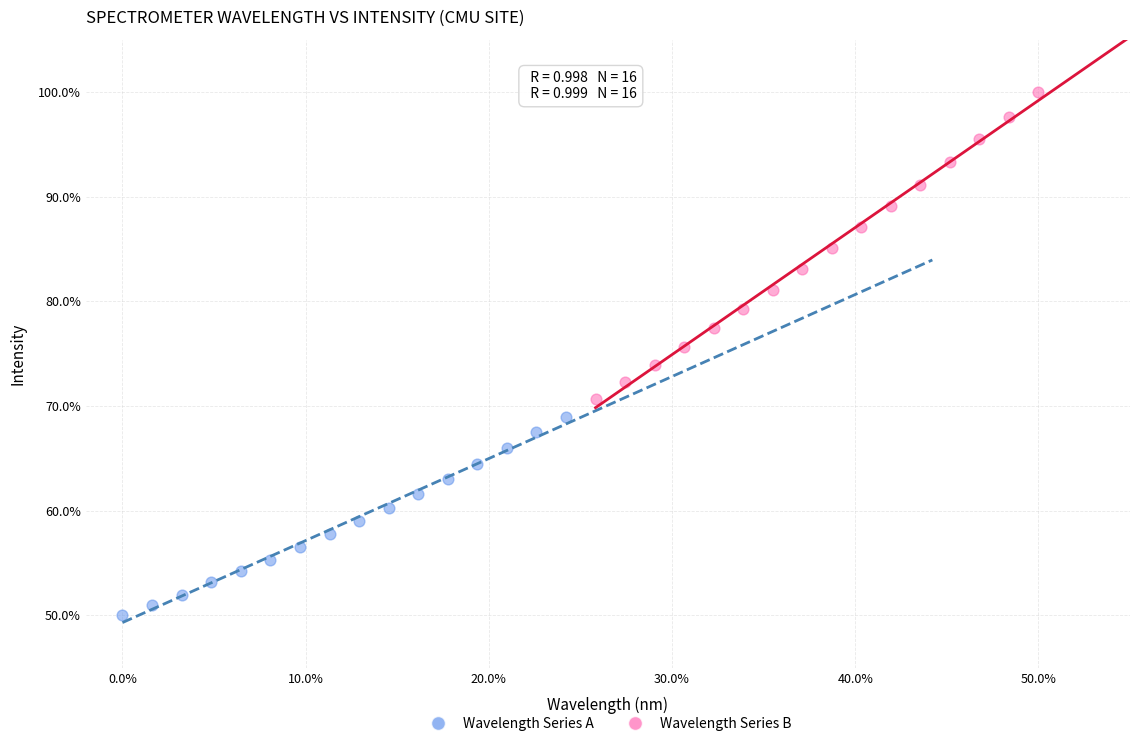

Which series contains the lowest Y value?

Wavelength Series A